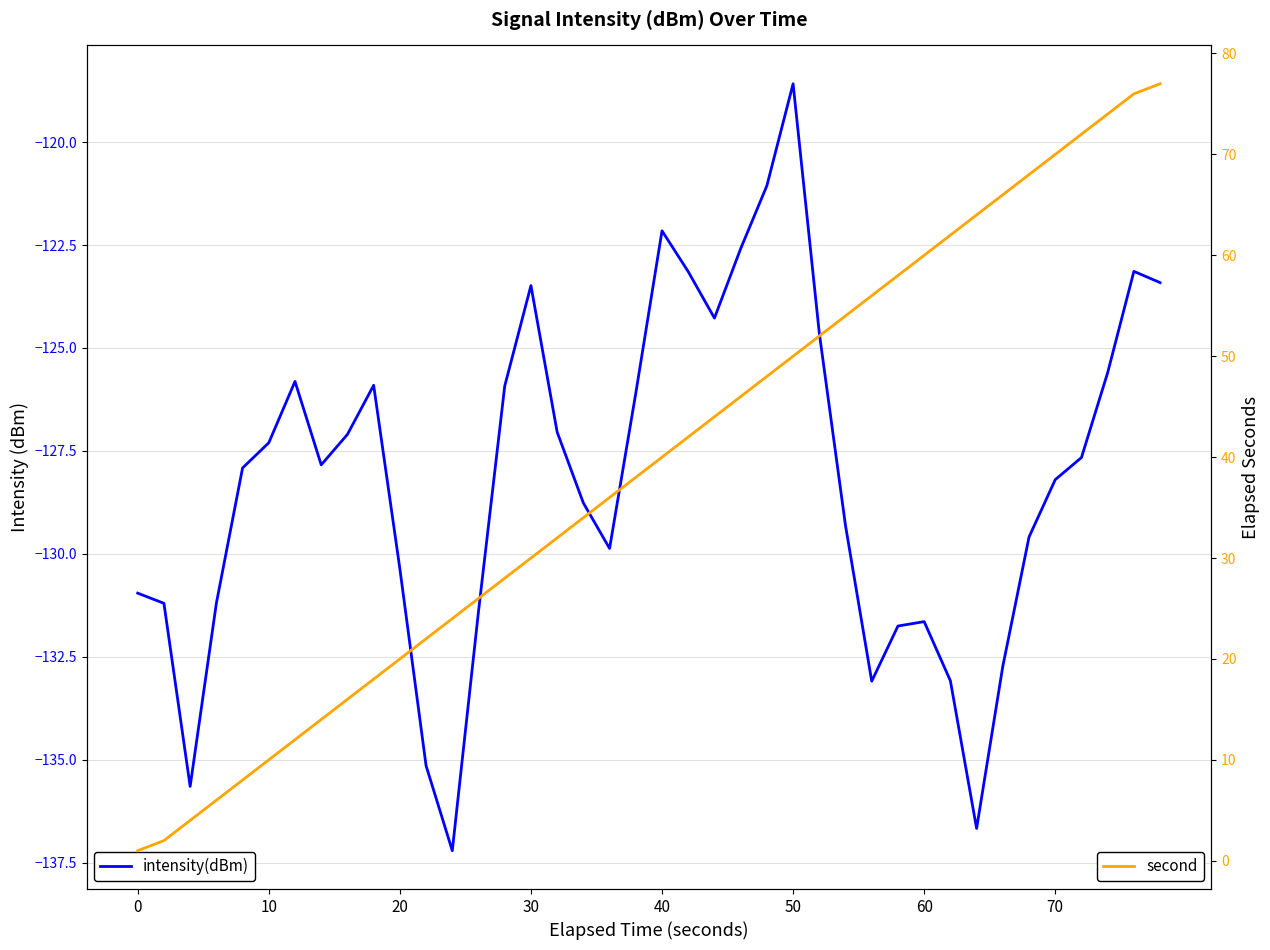

In intensity(dBm), how many points are higher than both neighbors (excluding endpoints)?

7